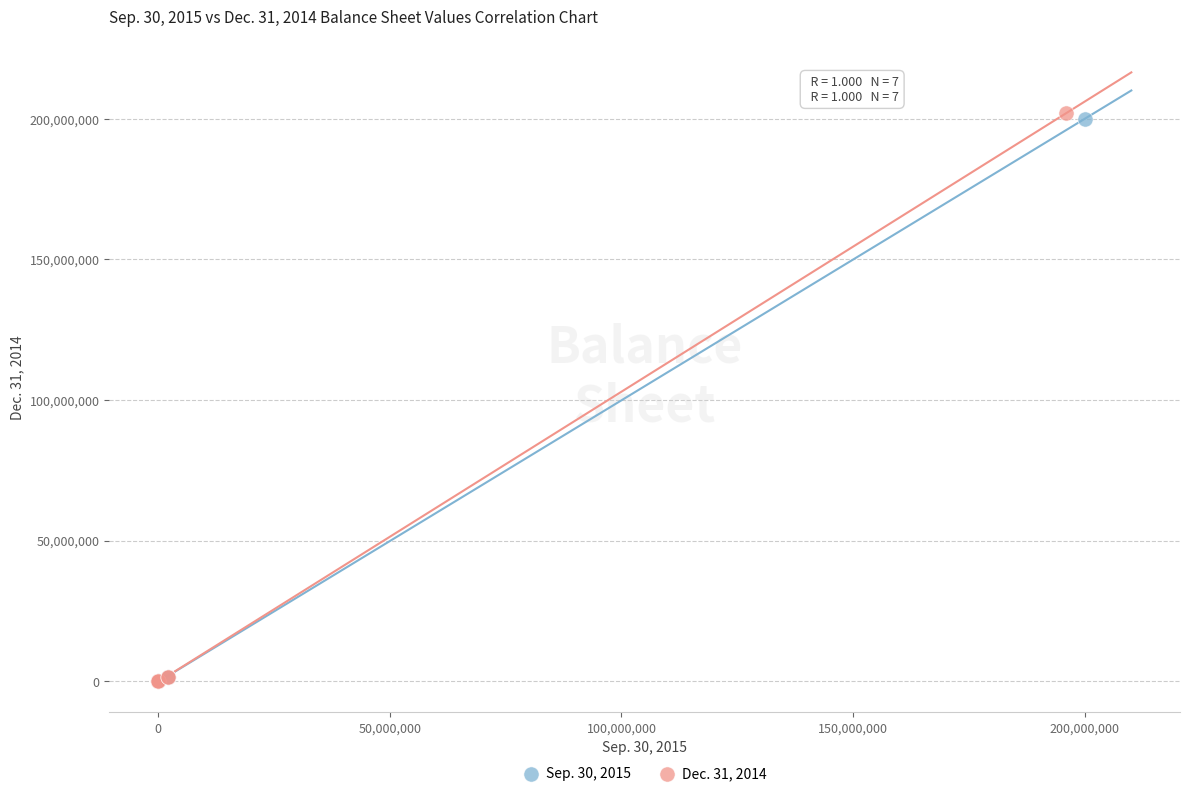

Which series has the widest spread of Y values?

Dec. 31, 2014